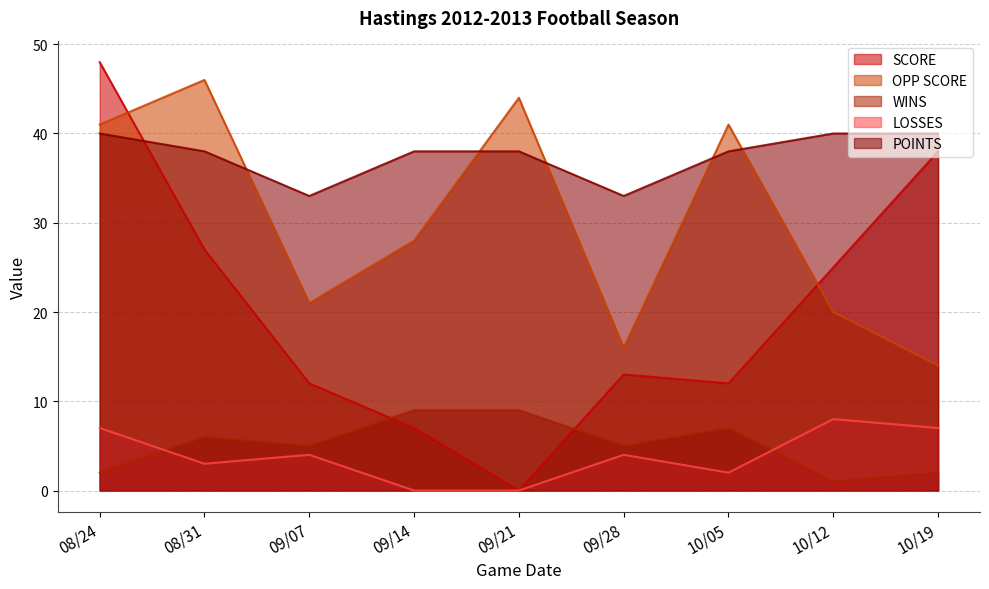

How many times do WINS and SCORE cross each other?

2